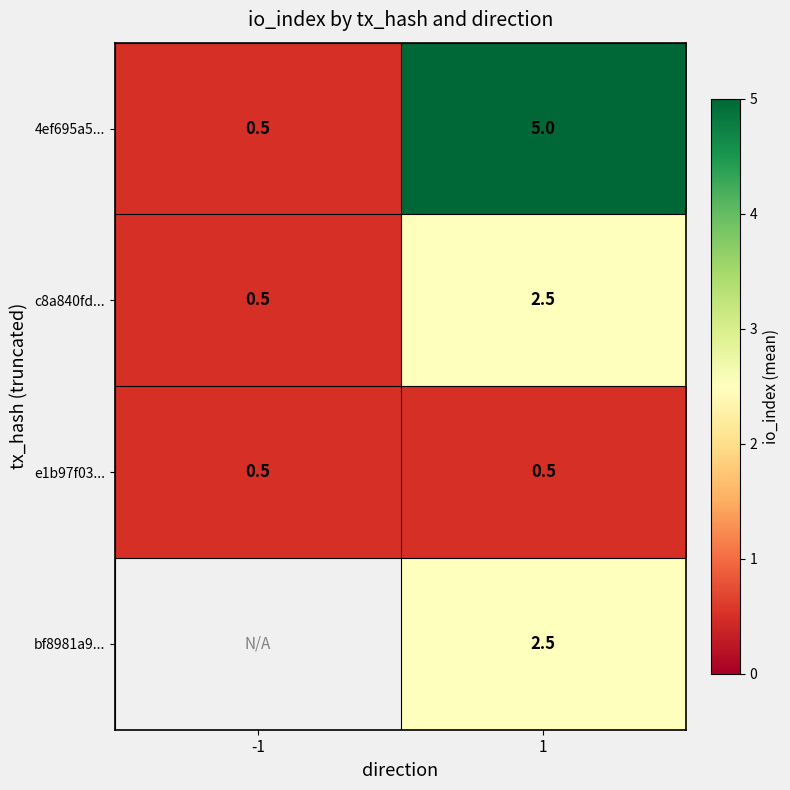

At which category is the sum across all series the highest?

1